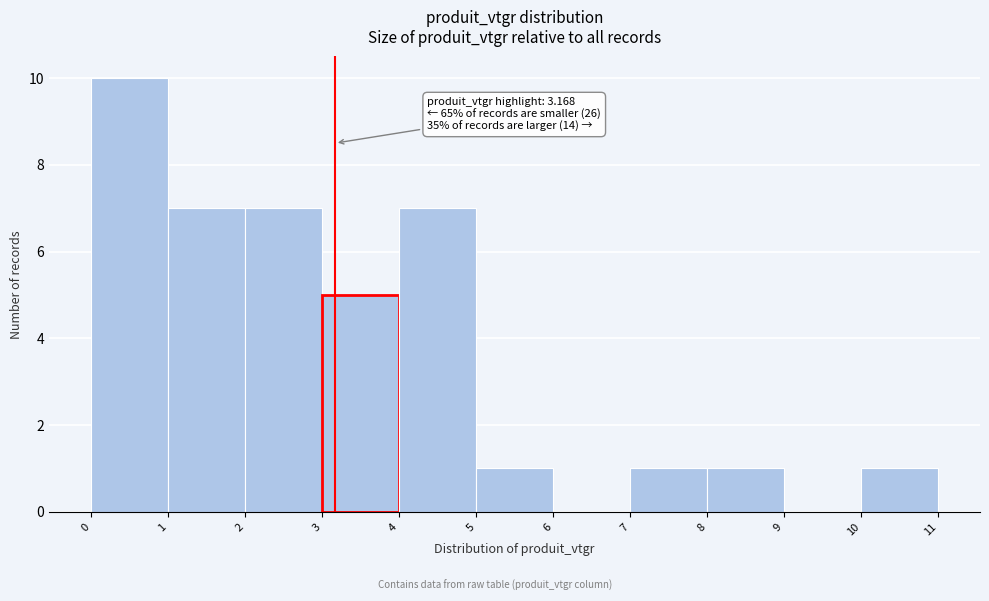

Which range on the x-axis has the tallest bar?

0 to 1